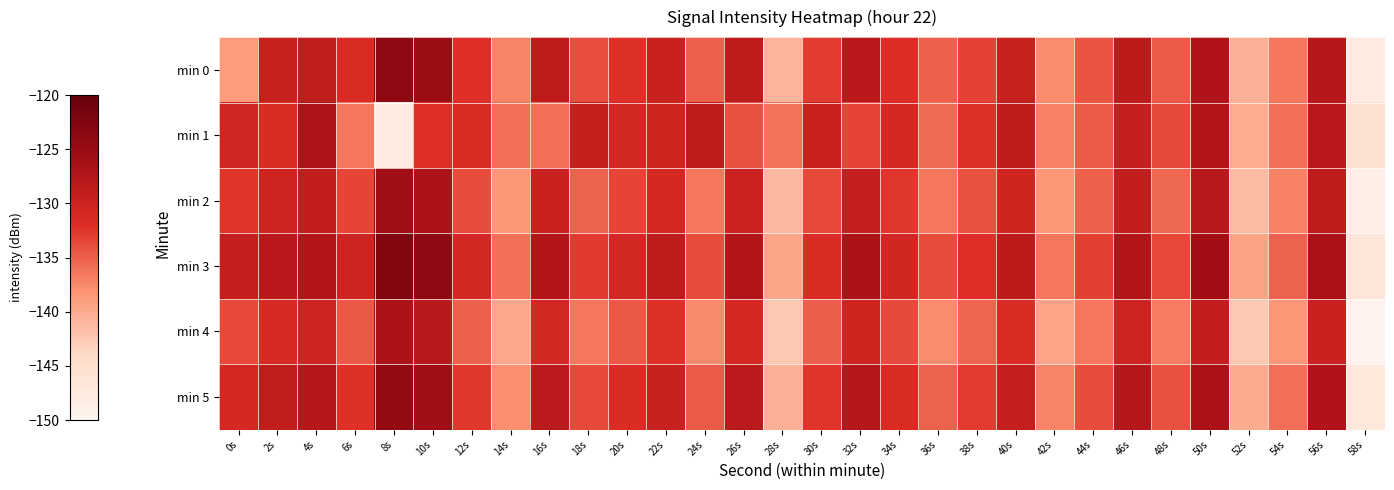

Reading left to right, list all the values displayed in this chart.

min 0: 0s=-138.9	2s=-129.5	4s=-129.0	6s=-131.5	8s=-123.9	10s=-125.1	12s=-132.1	14s=-137.2	16s=-128.7	18s=-134.0	20s=-132.2	22s=-129.8	24s=-135.1	26s=-128.7	28s=-140.8	30s=-132.9	32s=-128.1	34s=-132.0	36s=-135.1	38s=-133.3	40s=-129.7	42s=-137.6	44s=-134.4	46s=-128.5	48s=-134.7	50s=-127.2	52s=-140.6	54s=-136.3	56s=-127.9	58s=-147.8
min 1: 0s=-130.6	2s=-131.8	4s=-127.0	6s=-136.4	8s=-148.0	10s=-132.1	12s=-131.7	14s=-135.9	16s=-135.8	18s=-129.4	20s=-131.0	22s=-130.5	24s=-128.8	26s=-134.2	28s=-136.1	30s=-129.8	32s=-133.4	34s=-131.2	36s=-135.6	38s=-132.3	40s=-128.9	42s=-137.1	44s=-134.7	46s=-129.3	48s=-133.8	50s=-127.5	52s=-140.2	54s=-136.0	56s=-128.1	58s=-145.5
min 2: 0s=-132.5	2s=-130.2	4s=-129.1	6s=-133.4	8s=-125.6	10s=-126.8	12s=-133.9	14s=-138.5	16s=-129.8	18s=-135.2	20s=-133.4	22s=-131.1	24s=-136.3	26s=-129.9	28s=-141.2	30s=-133.7	32s=-129.3	34s=-132.6	36s=-136.4	38s=-134.1	40s=-130.5	42s=-138.3	44s=-135.1	46s=-129.2	48s=-135.5	50s=-128.0	52s=-141.3	54s=-137.1	56s=-128.6	58s=-148.5
min 3: 0s=-129.3	2s=-128.1	4s=-127.5	6s=-130.2	8s=-122.7	10s=-123.9	12s=-131.0	14s=-136.0	16s=-127.5	18s=-132.8	20s=-131.0	22s=-128.6	24s=-133.9	26s=-127.5	28s=-139.6	30s=-131.8	32s=-126.9	34s=-130.7	36s=-133.9	38s=-132.1	40s=-128.5	42s=-136.4	44s=-133.2	46s=-127.3	48s=-133.6	50s=-125.9	52s=-139.4	54s=-135.2	56s=-126.7	58s=-146.6
min 4: 0s=-133.7	2s=-131.4	4s=-130.3	6s=-134.6	8s=-126.8	10s=-128.0	12s=-135.1	14s=-139.7	16s=-131.0	18s=-136.4	20s=-134.6	22s=-132.3	24s=-137.5	26s=-131.1	28s=-142.4	30s=-134.9	32s=-130.5	34s=-133.8	36s=-137.6	38s=-135.3	40s=-131.7	42s=-139.5	44s=-136.3	46s=-130.4	48s=-136.7	50s=-129.2	52s=-142.5	54s=-138.3	56s=-129.8	58s=-149.7
min 5: 0s=-131.2	2s=-129.0	4s=-127.9	6s=-132.2	8s=-124.4	10s=-125.6	12s=-132.7	14s=-137.8	16s=-128.3	18s=-133.6	20s=-131.8	22s=-129.5	24s=-134.7	26s=-128.3	28s=-140.4	30s=-132.5	32s=-127.8	34s=-131.5	36s=-135.2	38s=-132.9	40s=-129.3	42s=-137.2	44s=-133.9	46s=-127.8	48s=-134.1	50s=-126.7	52s=-140.1	54s=-135.9	56s=-127.2	58s=-147.1